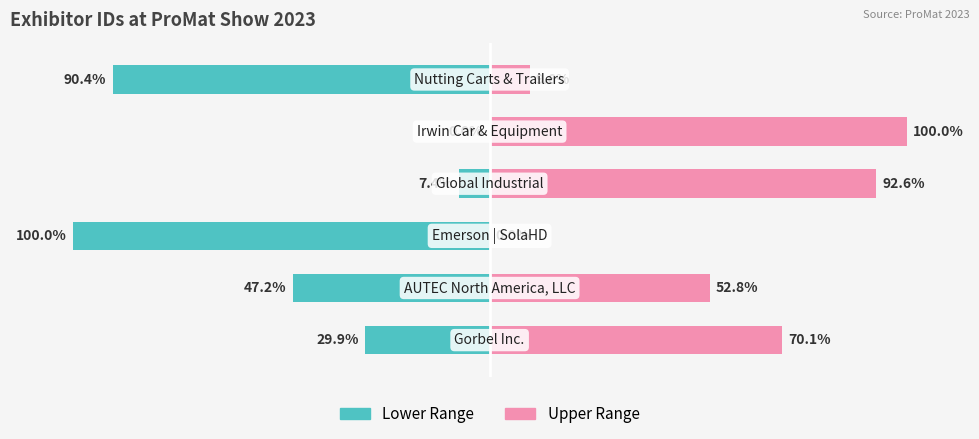

Rank the series at 0 from highest to lowest value.

Upper Range, Lower Range